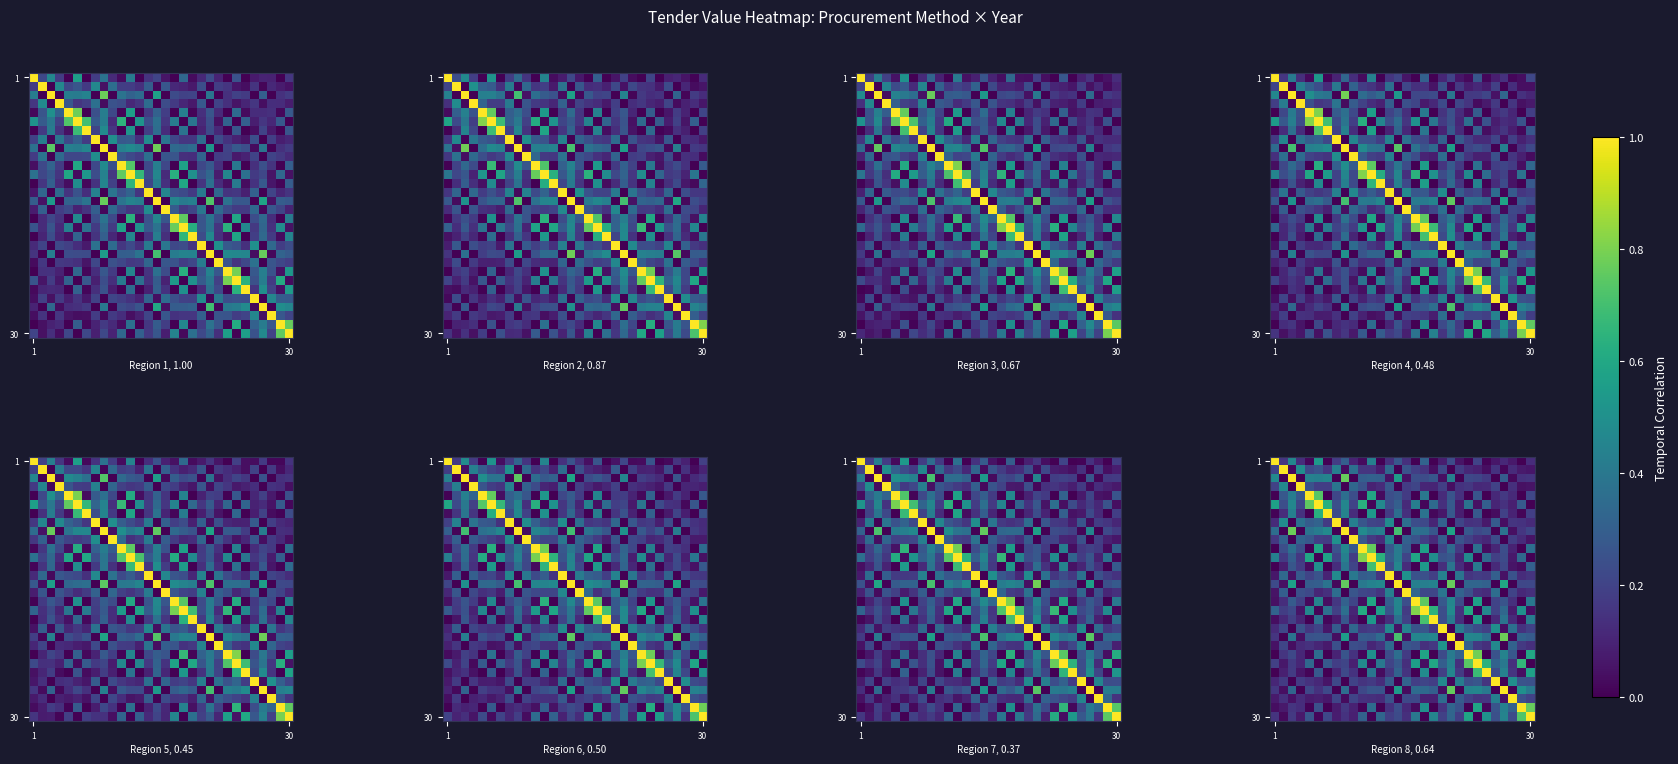

Which category has the highest value across all series?

1